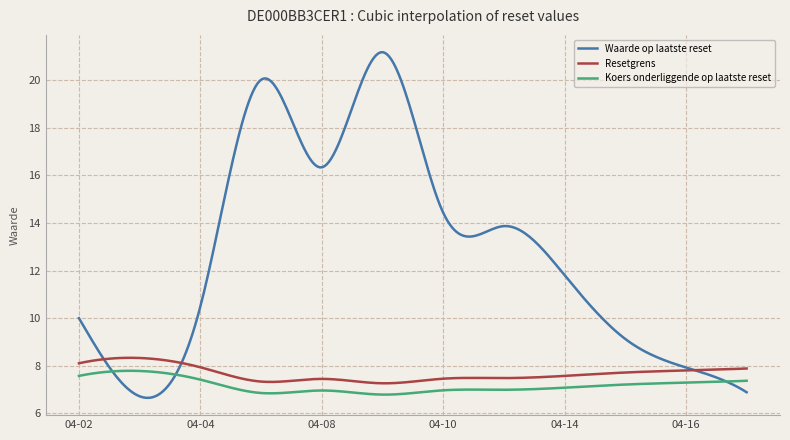

True or false: Resetgrens and Koers onderliggende op laatste reset cross at least once.

False